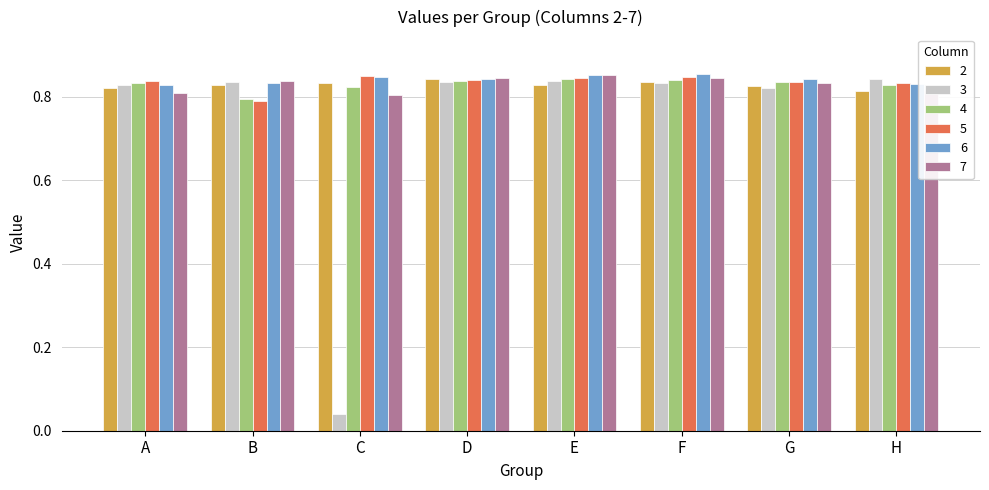

At which label is 4 closest to 0?

B